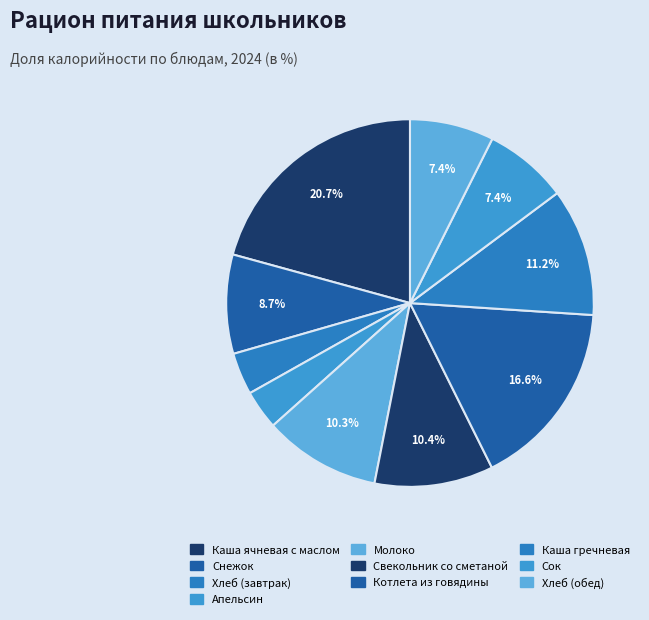

To the nearest percent, what portion does Хлеб (завтрак) represent?

4%